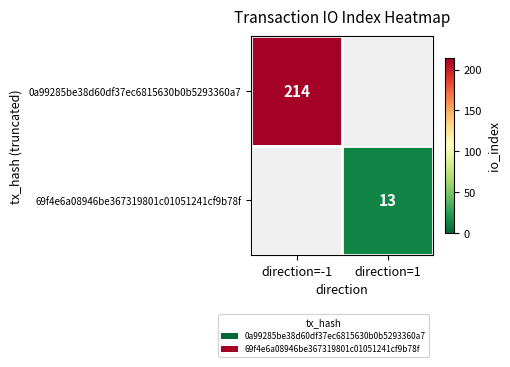

True or false: 0a99285be38d60df37ec6815630b0b5293360a7 has a value of 291 at direction=-1.

False